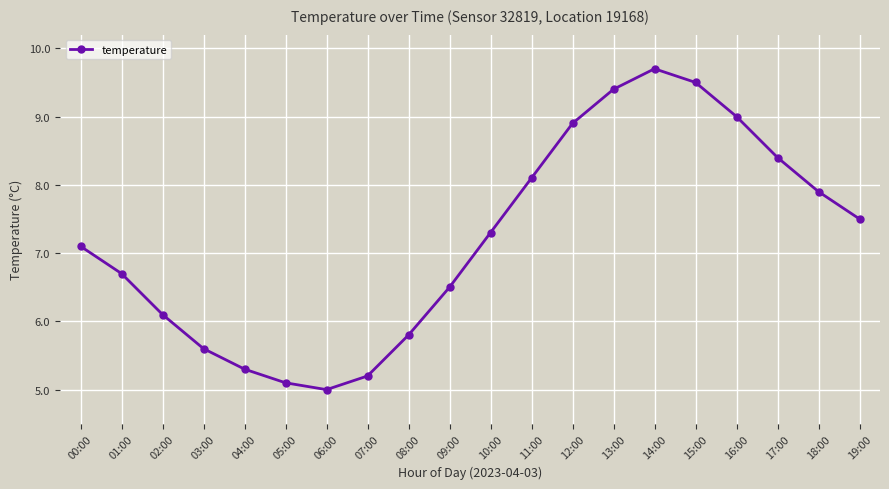

Where is the data nearest to the value 7?

00:00